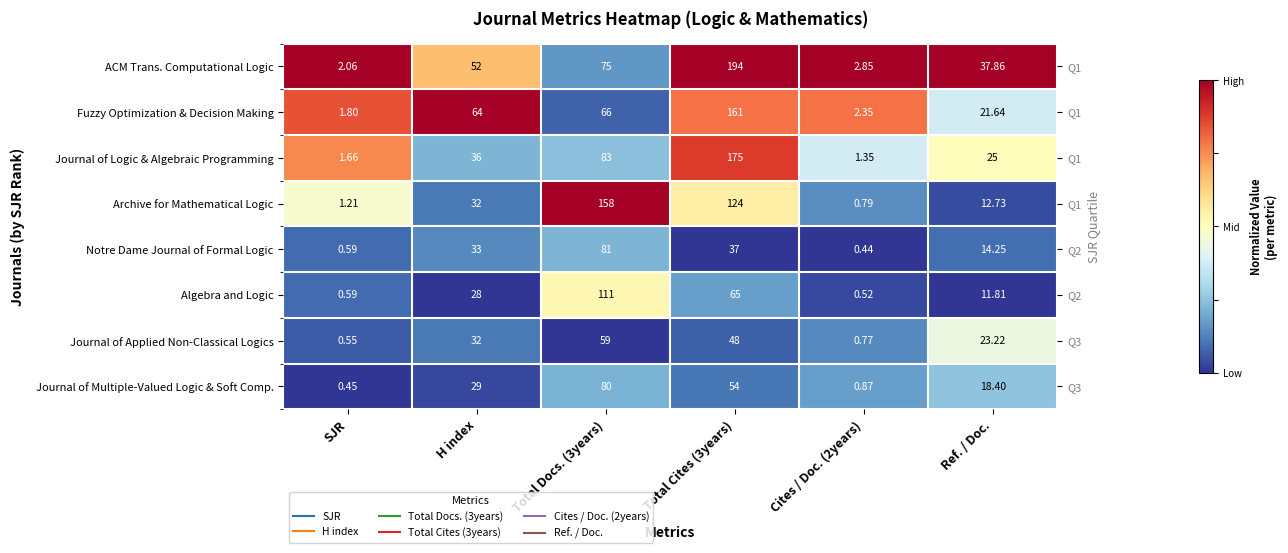

At which category is the sum across all series the highest?

Total Cites (3years)